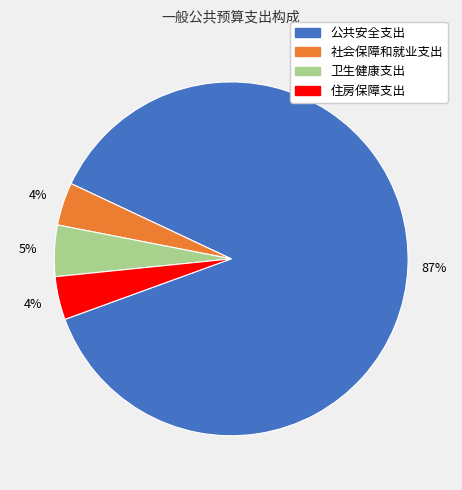

Which category has the biggest portion of the pie?

公共安全支出